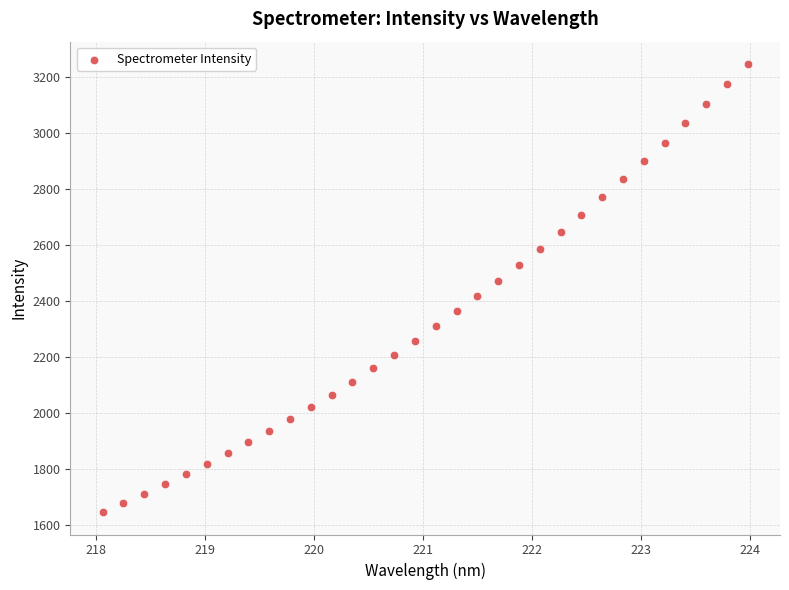

What is the range of Y values (max minus min)?

1600.6